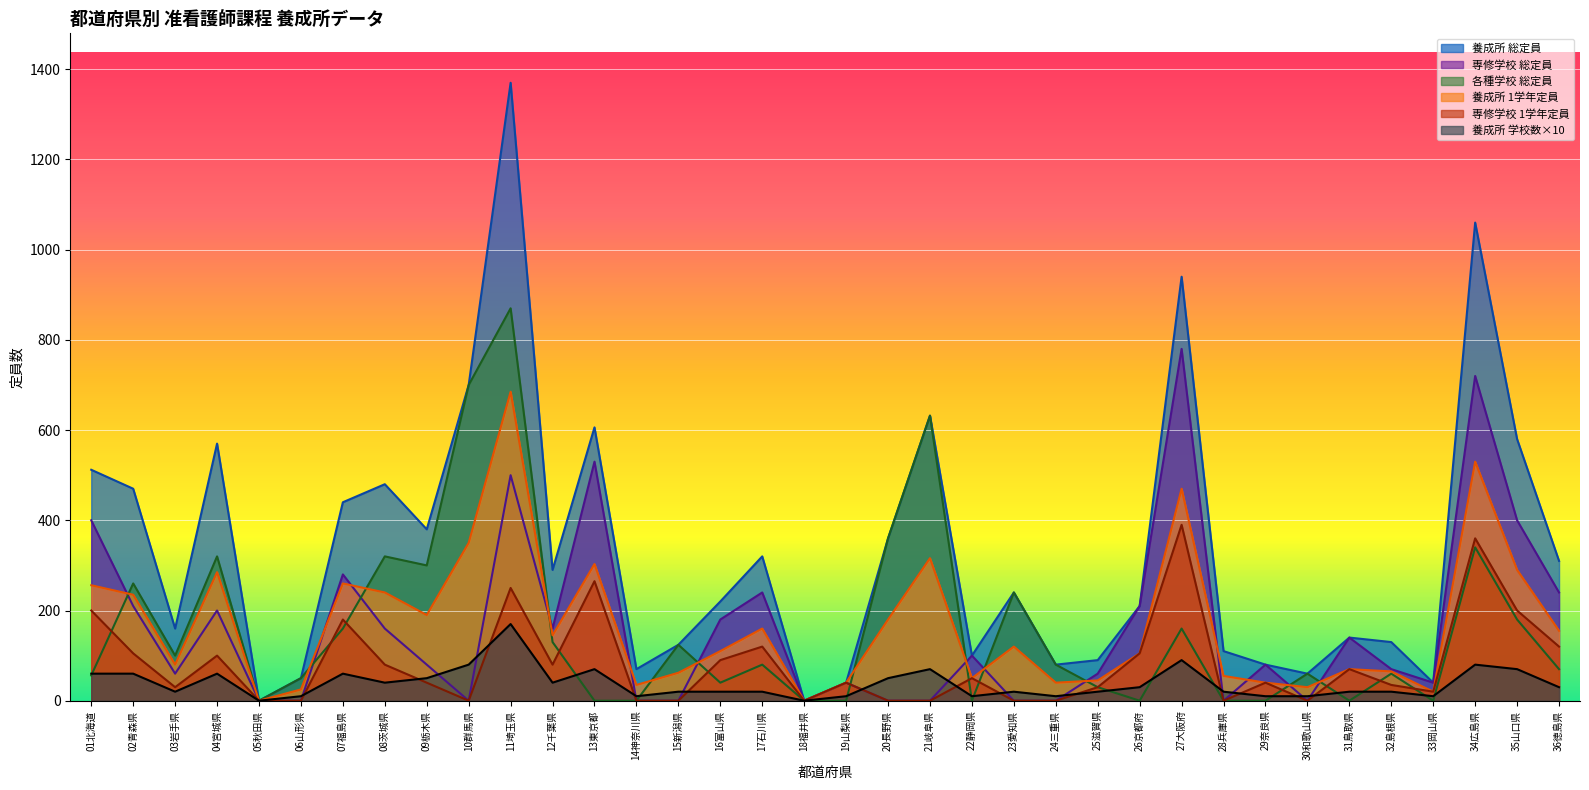

What is the total value across all series at 26京都府?

660